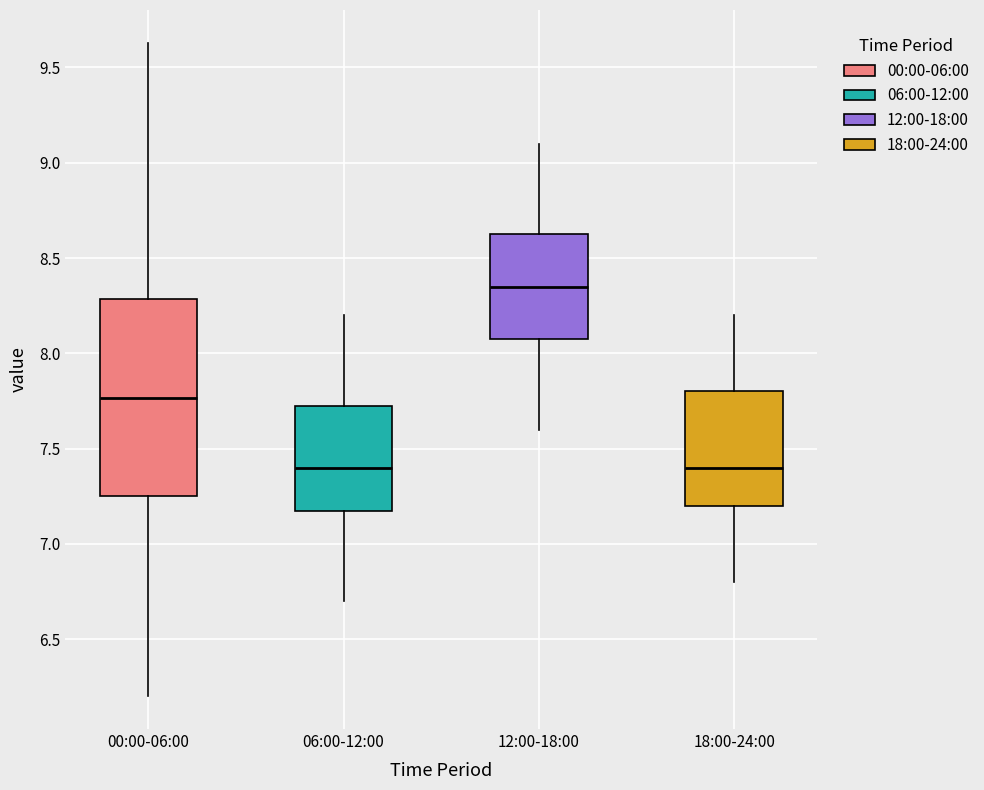

Which box's median line is the highest?

12:00-18:00